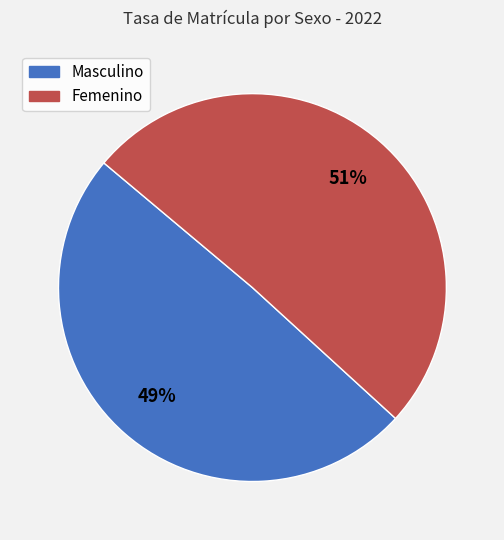

Approximately how many times larger is the value at Masculino compared to Femenino?

1.0